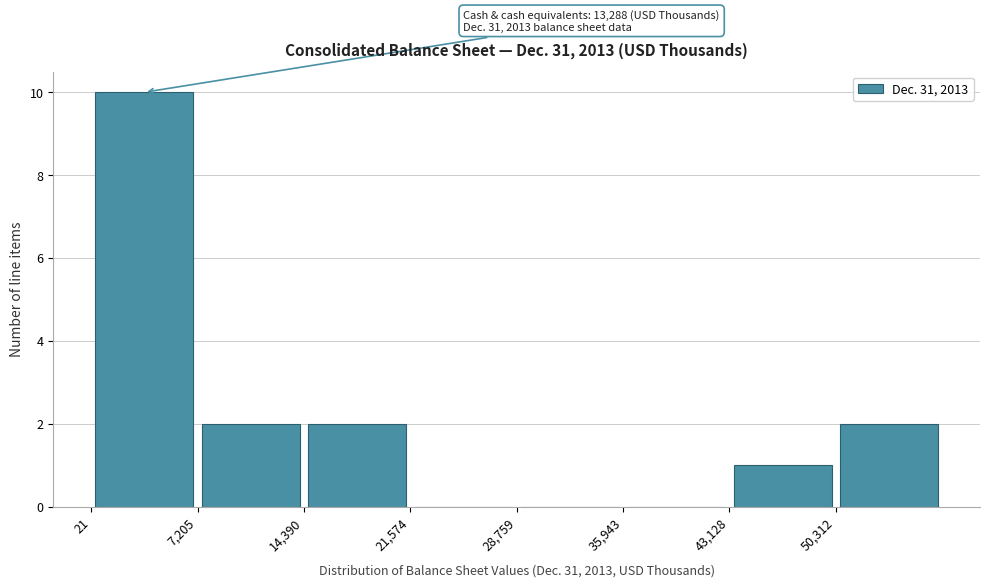

Over which range of the x-axis is the bar tallest?

0 to 7000